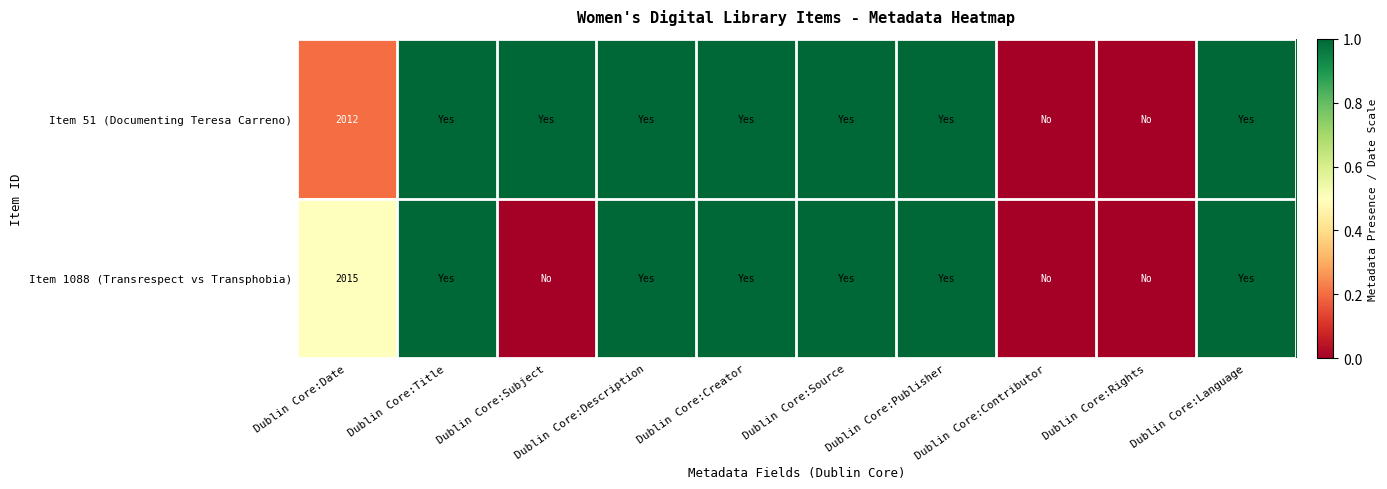

The value of Item 51 (Documenting Teresa Carreno) at Dublin Core:Date is 722. True or false?

False